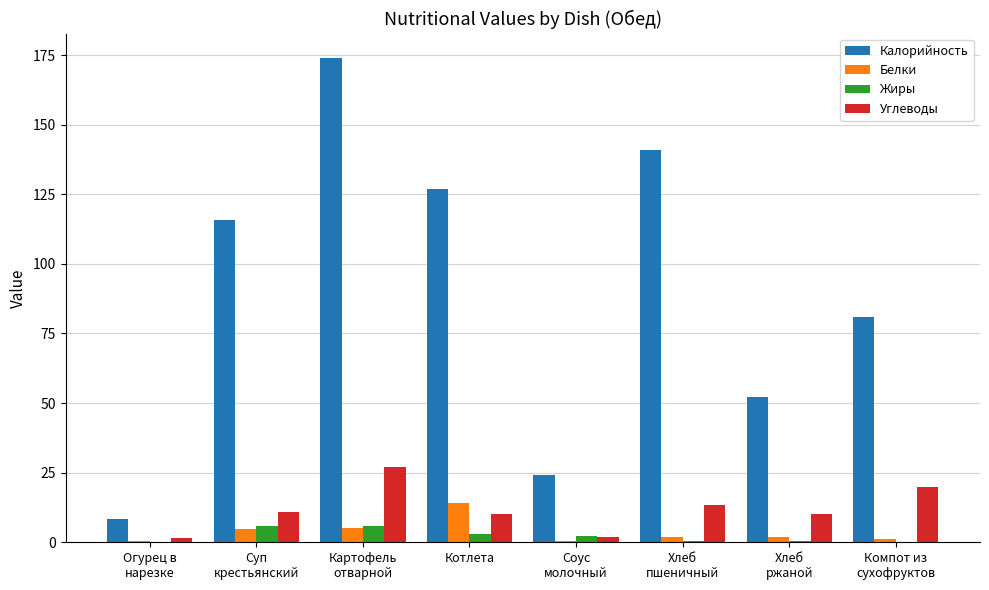

Which series has the largest total across all categories?

Калорийность